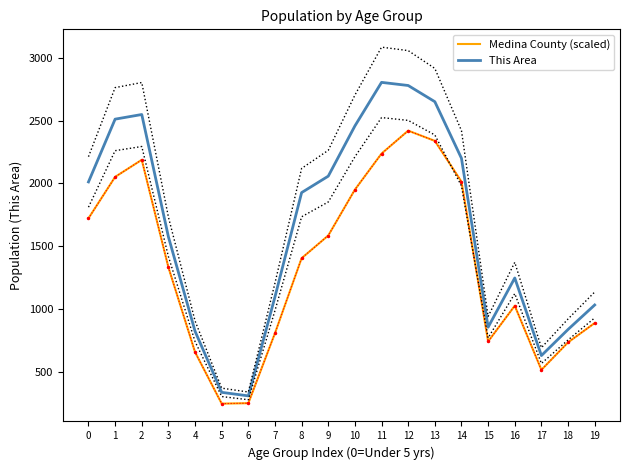

What is the value of the This Area point at the 17th from the left?

1246.0